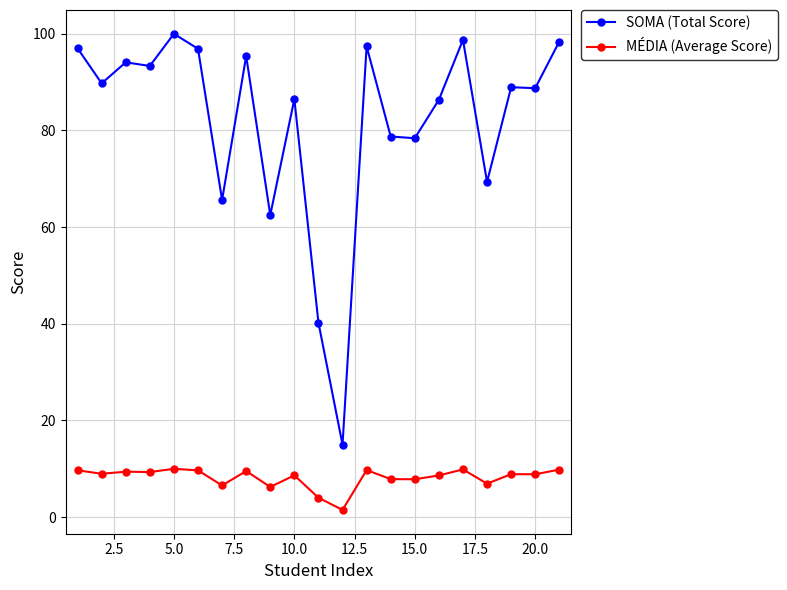

True or false: MÉDIA (Average Score) has more than 1 points higher than both neighbors.

True